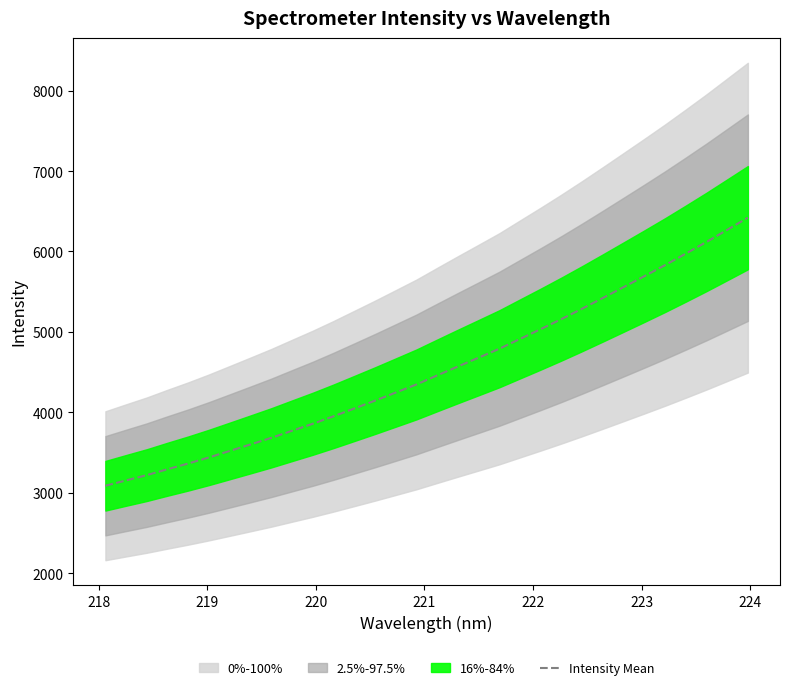

What is the maximum value for Intensity Mean?

6420.1